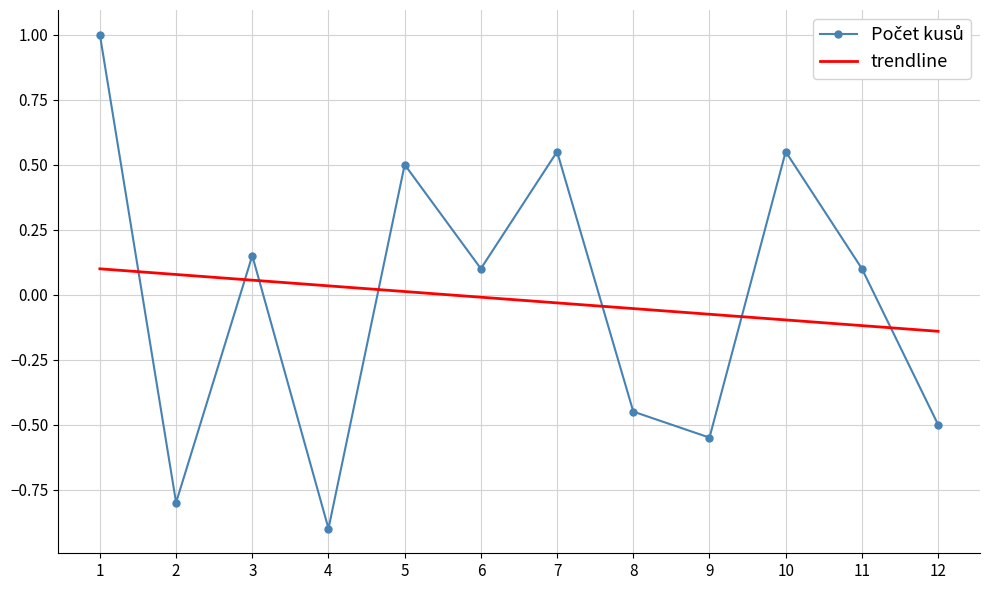

What is the total value across all series at 2?

-0.7